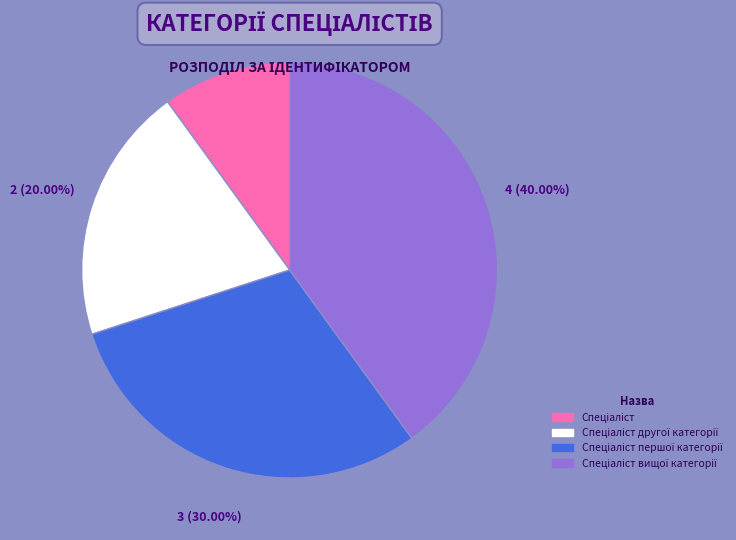

Does any single category account for the majority?

No